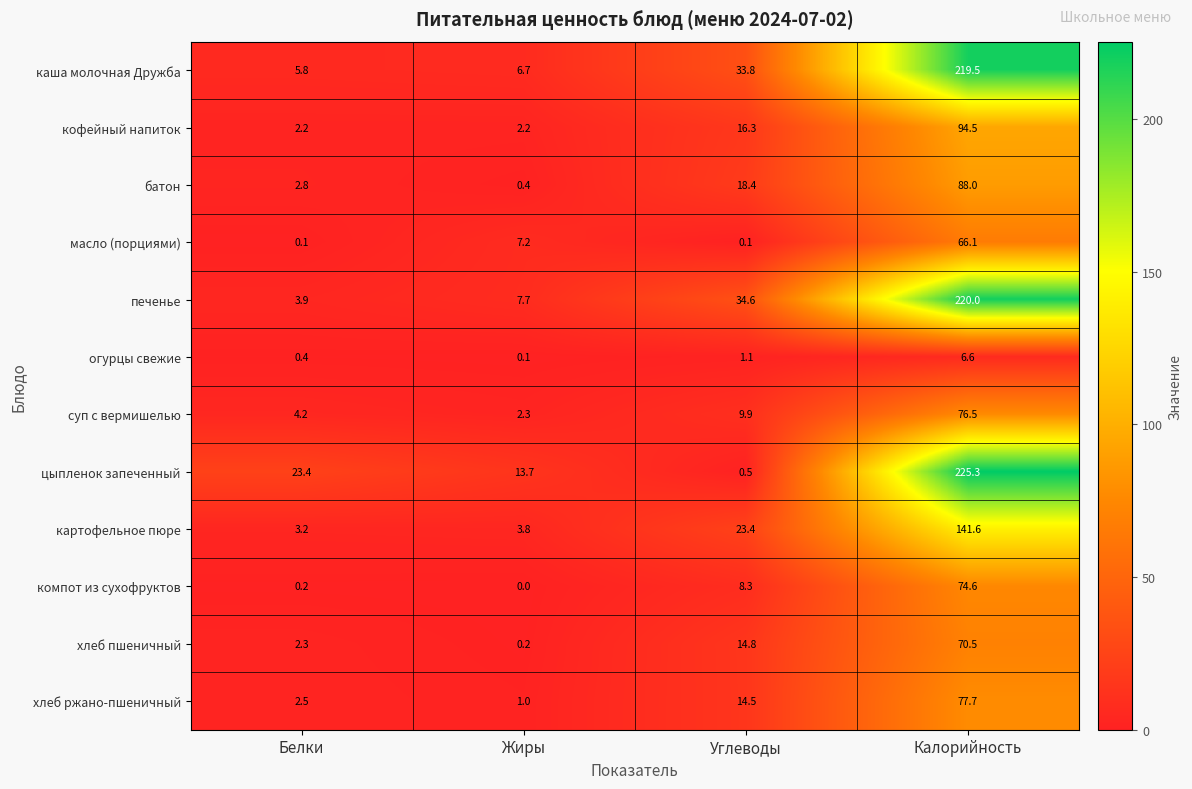

What is the difference between the огурцы свежие values at Углеводы and Калорийность?

5.5